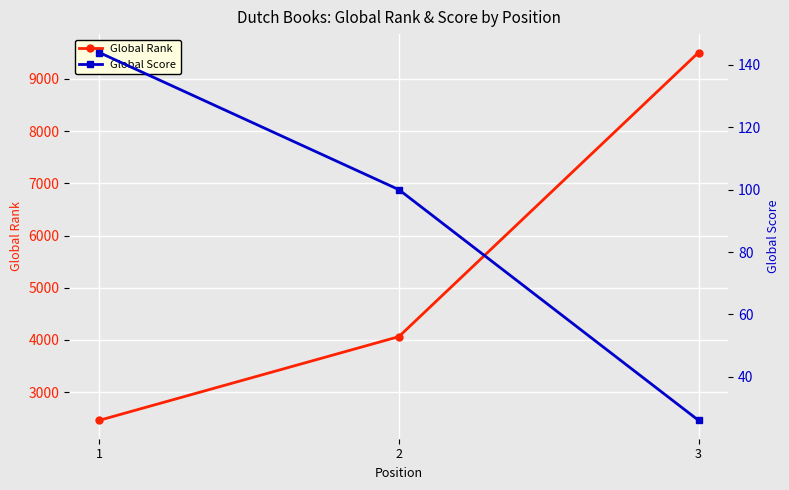

Is the value of Global Score at 1 greater than the value of Global Rank at 3?

No